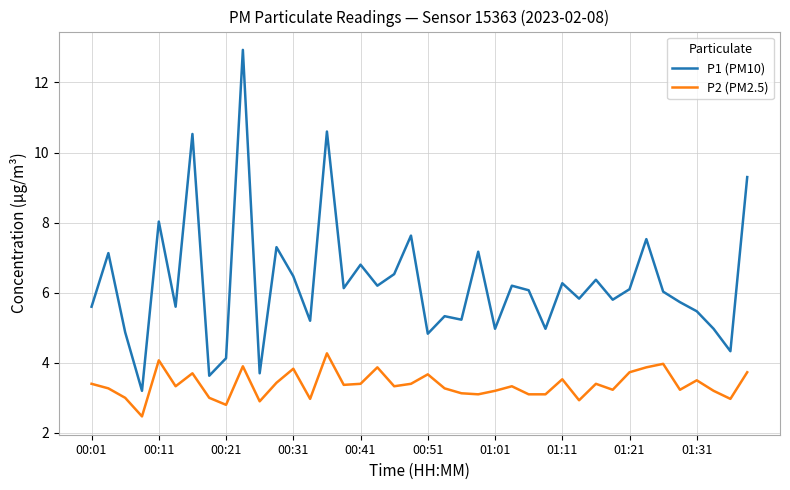

What is the minimum value shown in the chart?

2.5